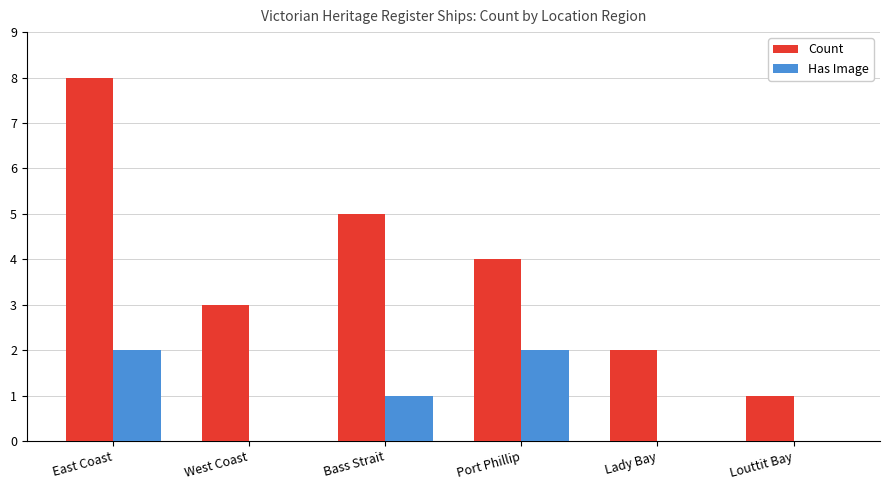

How many distinct data groups are displayed?

2